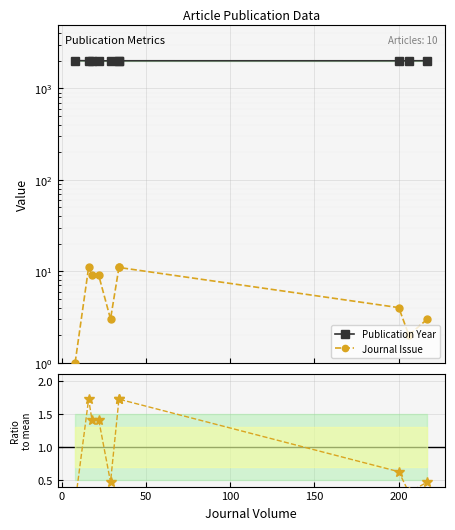

True or false: Ratio to mean and Publication Year cross at least once.

False